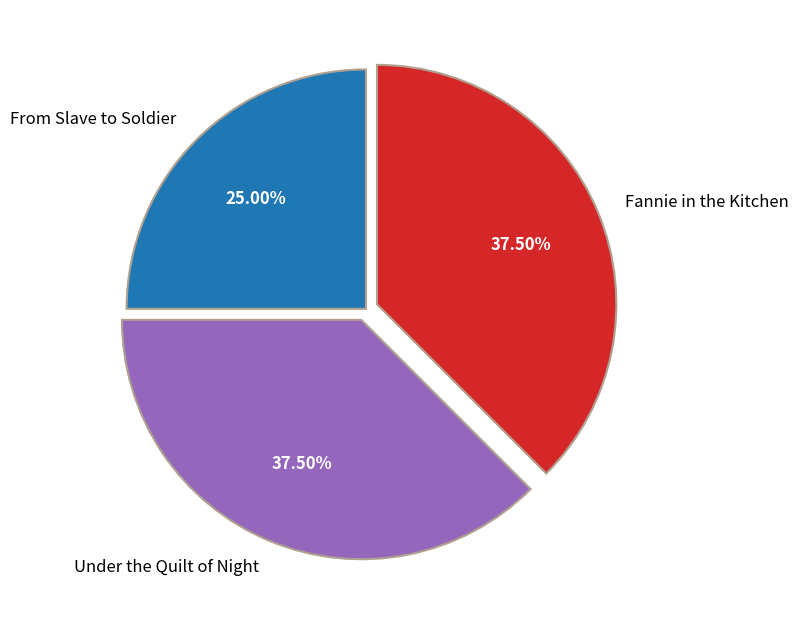

Is Under the Quilt of Night the majority of the pie?

No